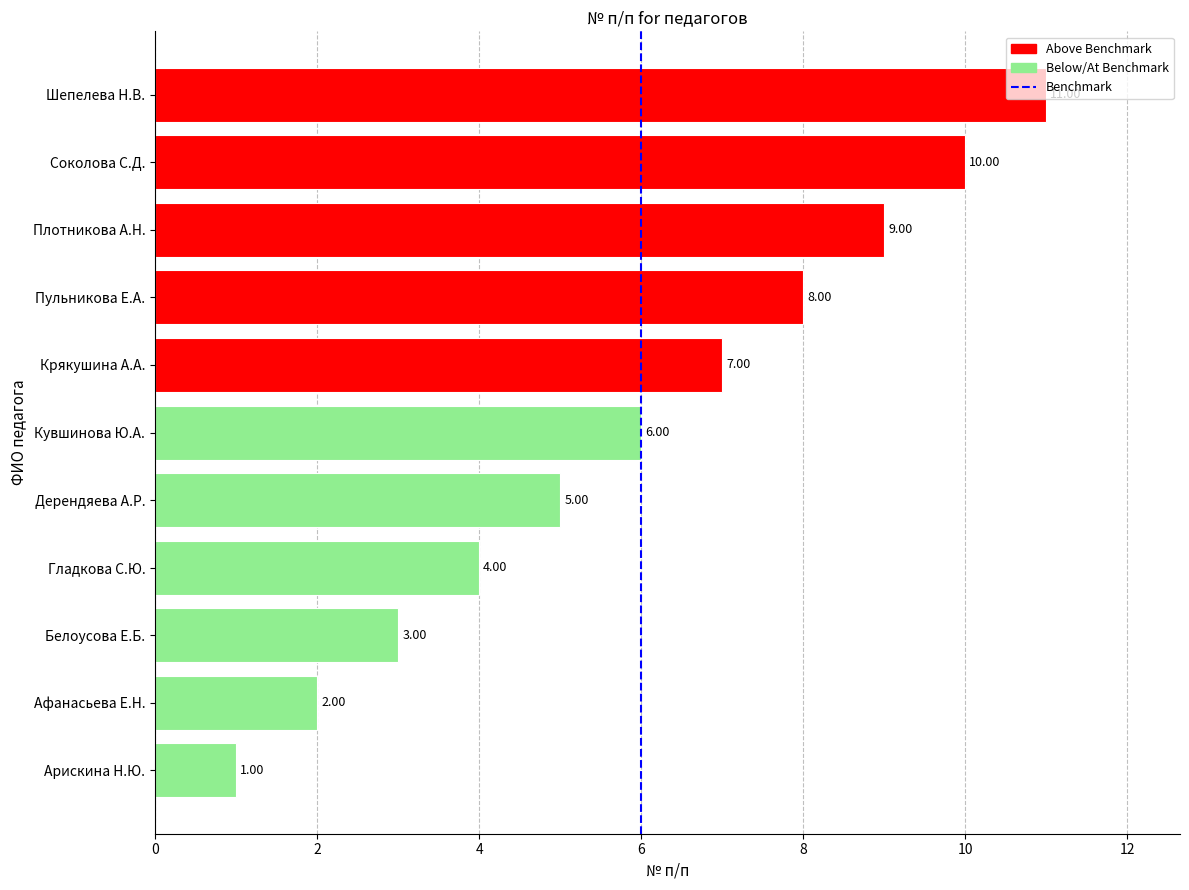

How many bars are there in total?

11